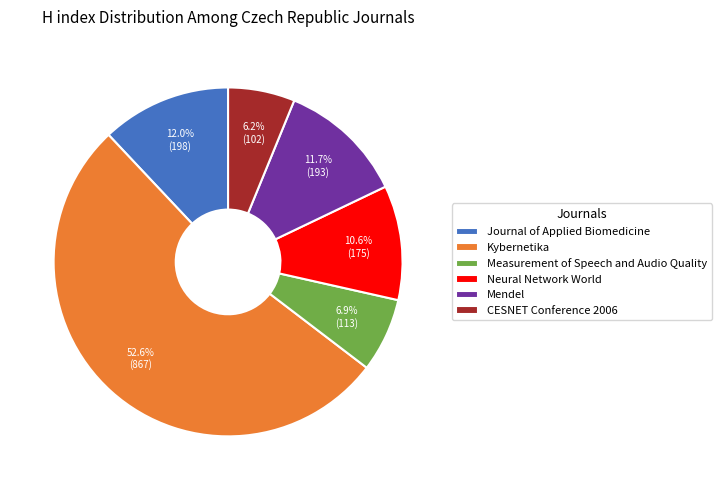

To the nearest percent, what is the average slice percentage?

17%